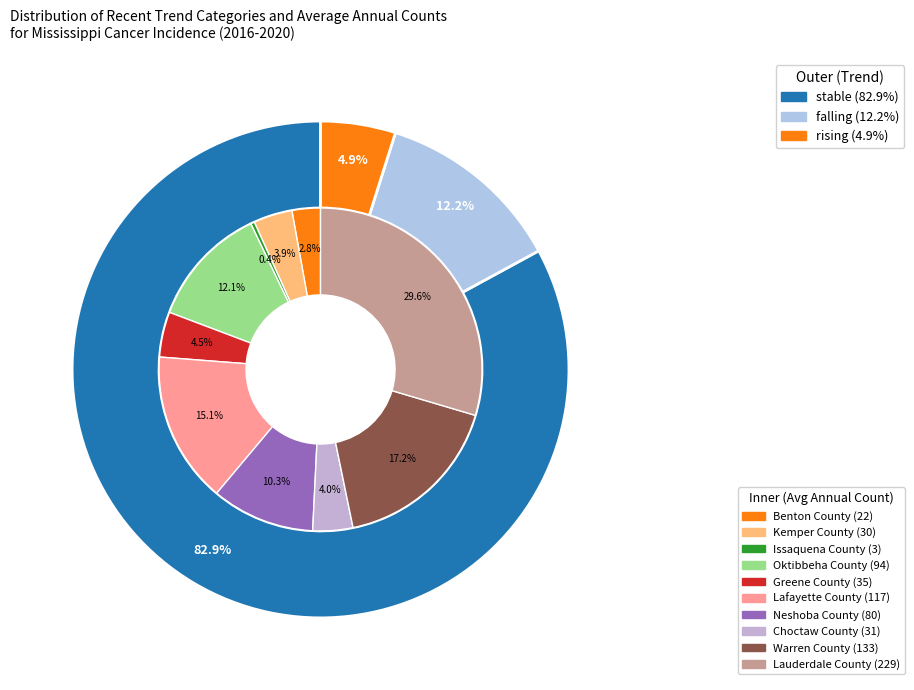

Which category has the smallest portion of the pie?

rising